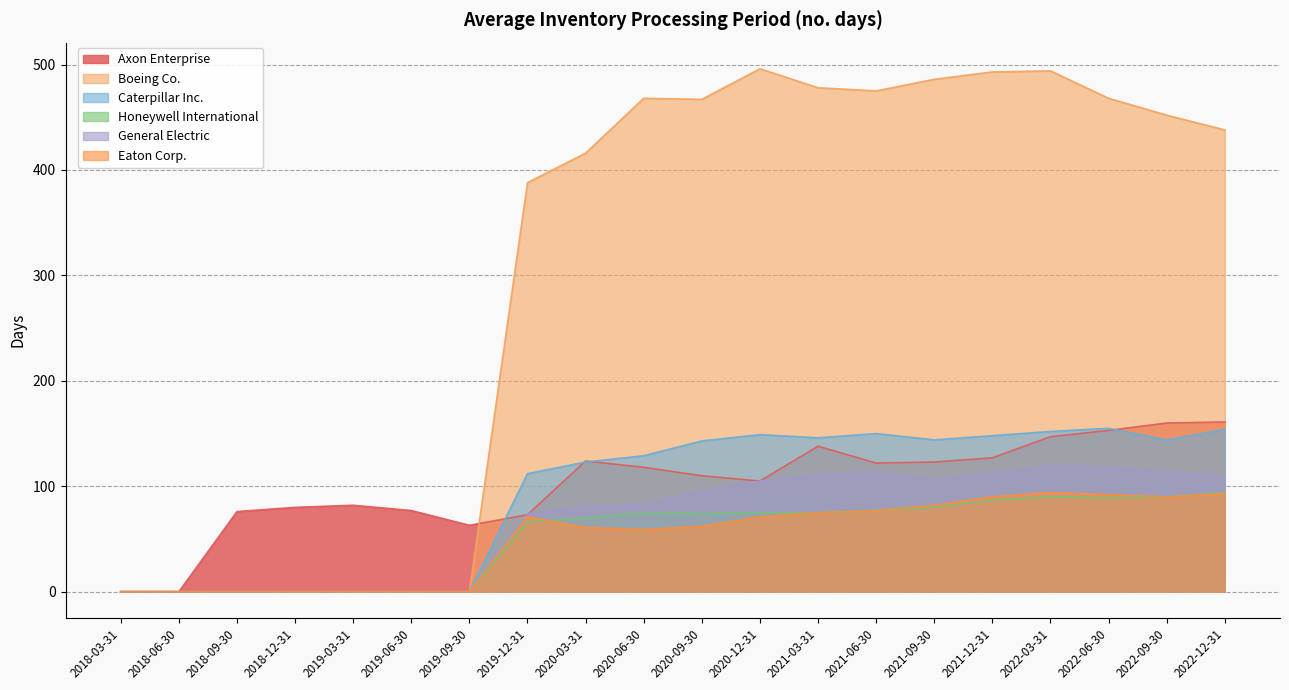

At how many categories does at least one series exceed 8?

18